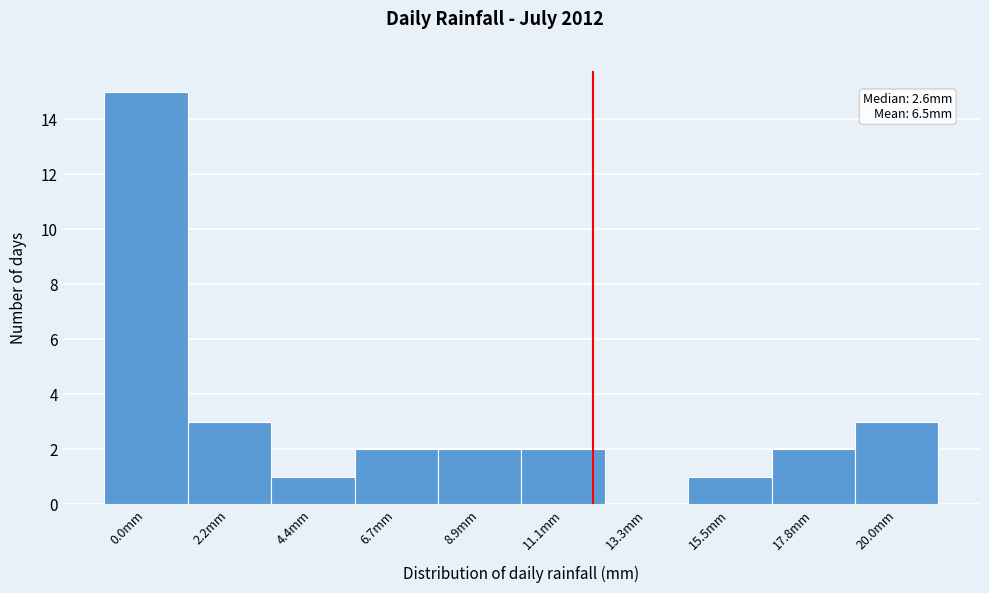

Reading left to right, list all the values displayed in this chart.

0.0mm=15	2.2mm=3	4.4mm=1	6.7mm=2	8.9mm=2	11.1mm=2	13.3mm=0	15.5mm=1	17.8mm=2	20.0mm=3